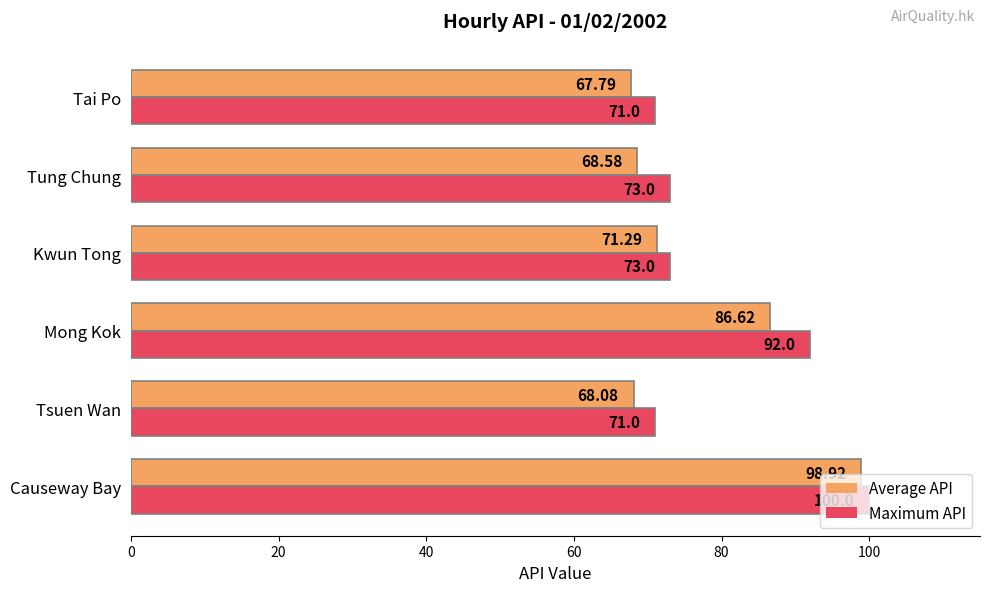

What is the difference between the maximum and minimum values in the Maximum API series?

29.0